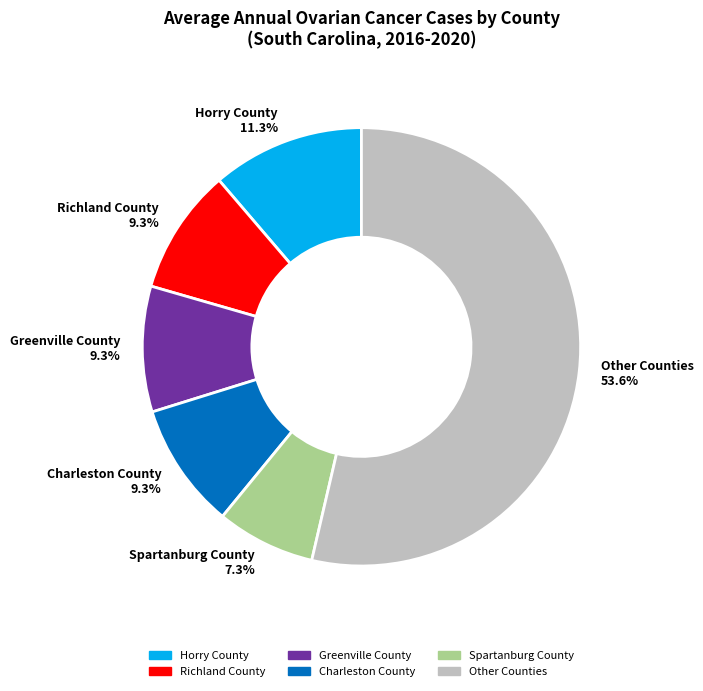

Does any single category account for the majority?

Yes